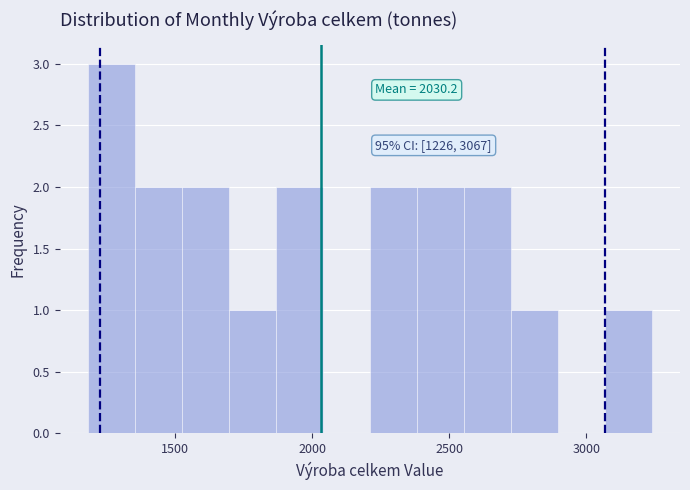

Around what value on the x-axis is the tallest bar? Give the approximate position of its centre, as read against the axis.

1250